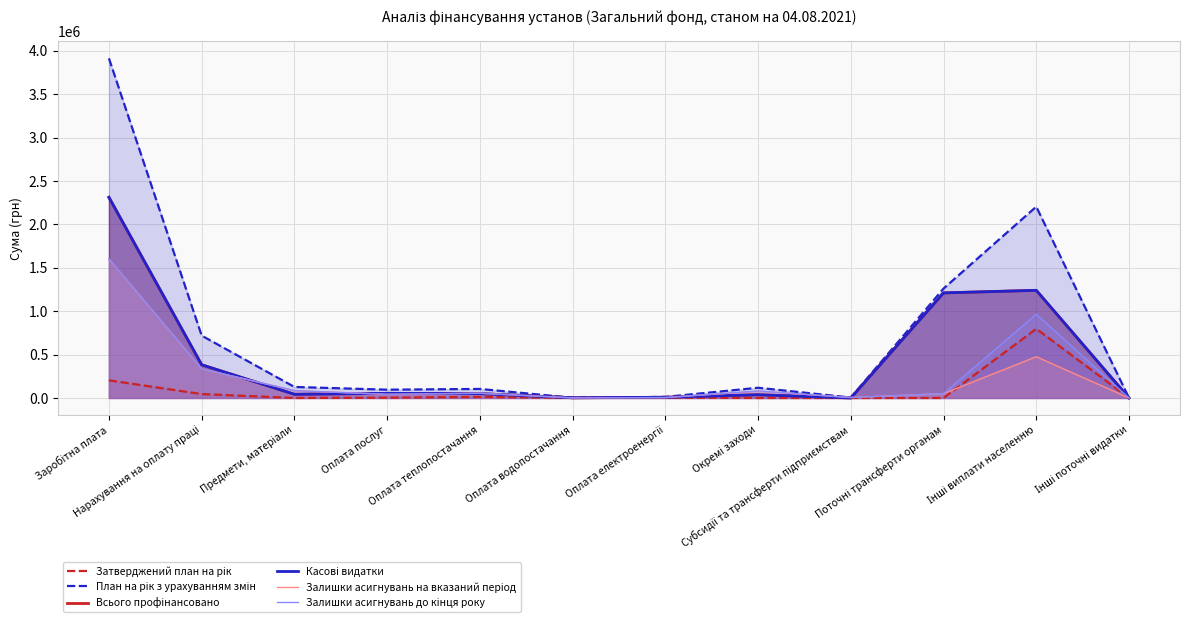

What is the difference between the second highest and second lowest values in the Затверджений план на рік series?

203000.0